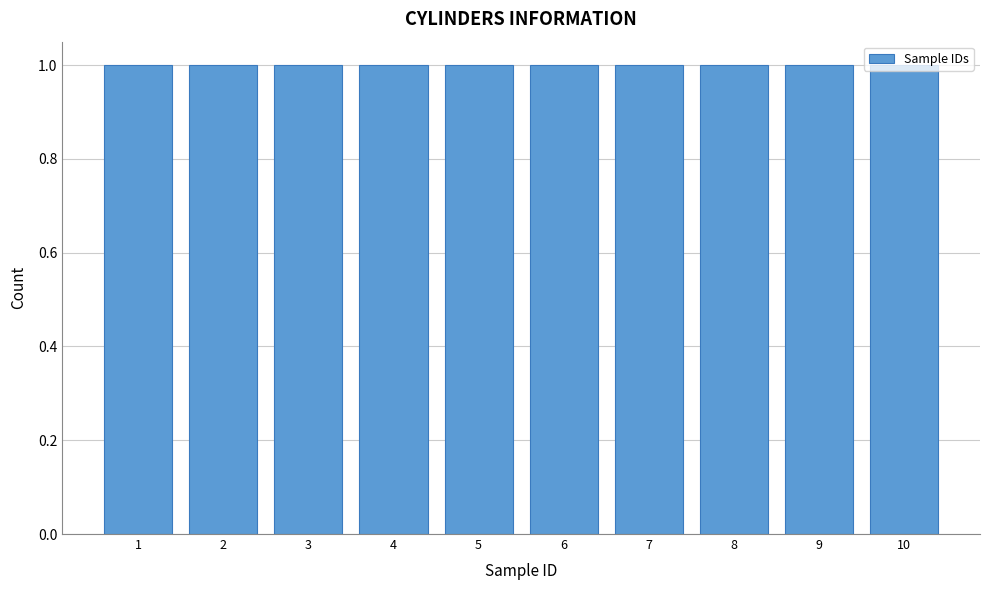

Reading left to right, transcribe this chart: for each bar, give the range it covers on the x-axis and its height. The values are not printed on the chart, so give them approximately, as read against the axis.

0.5 to 1.5: 1
1.5 to 2.5: 1
2.5 to 3.5: 1
3.5 to 4.5: 1
4.5 to 5.5: 1
5.5 to 6.5: 1
6.5 to 7.5: 1
7.5 to 8.5: 1
8.5 to 9.5: 1
9.5 to 10.5: 1